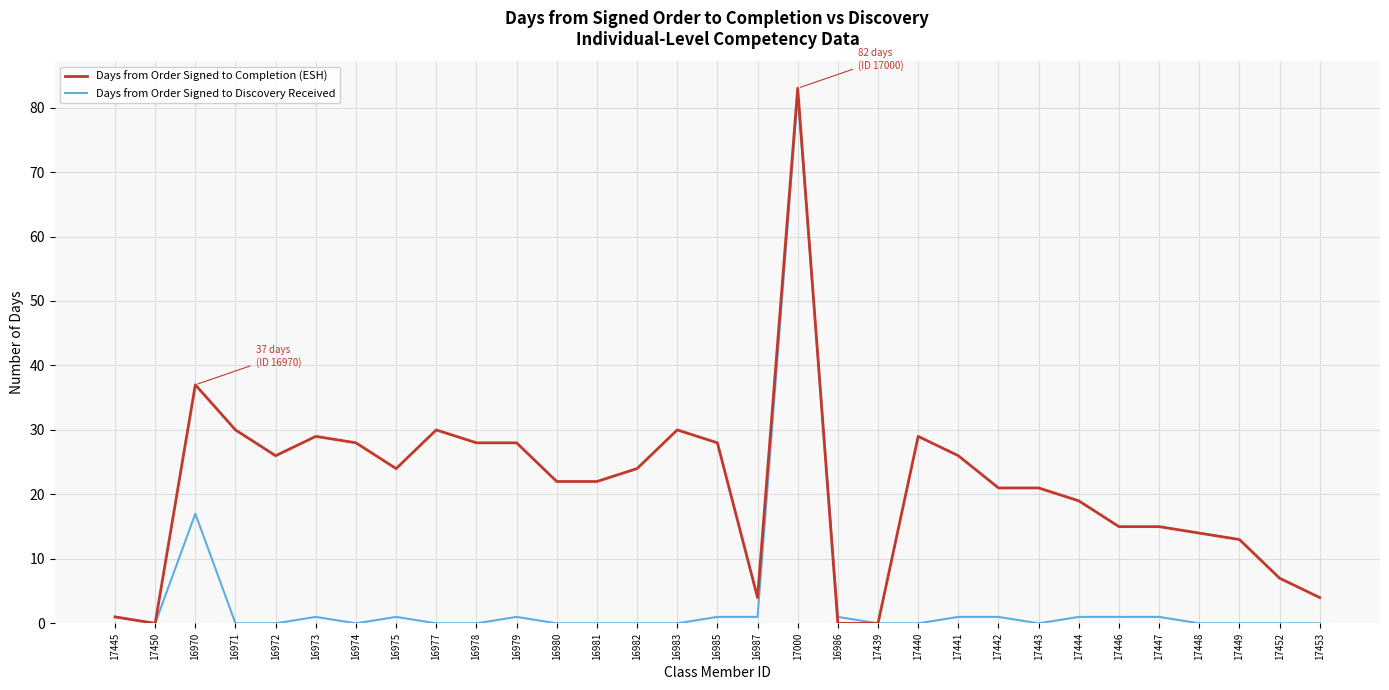

True or false: Days from Order Signed to Completion (ESH) has a value of 83 at 17000.

True